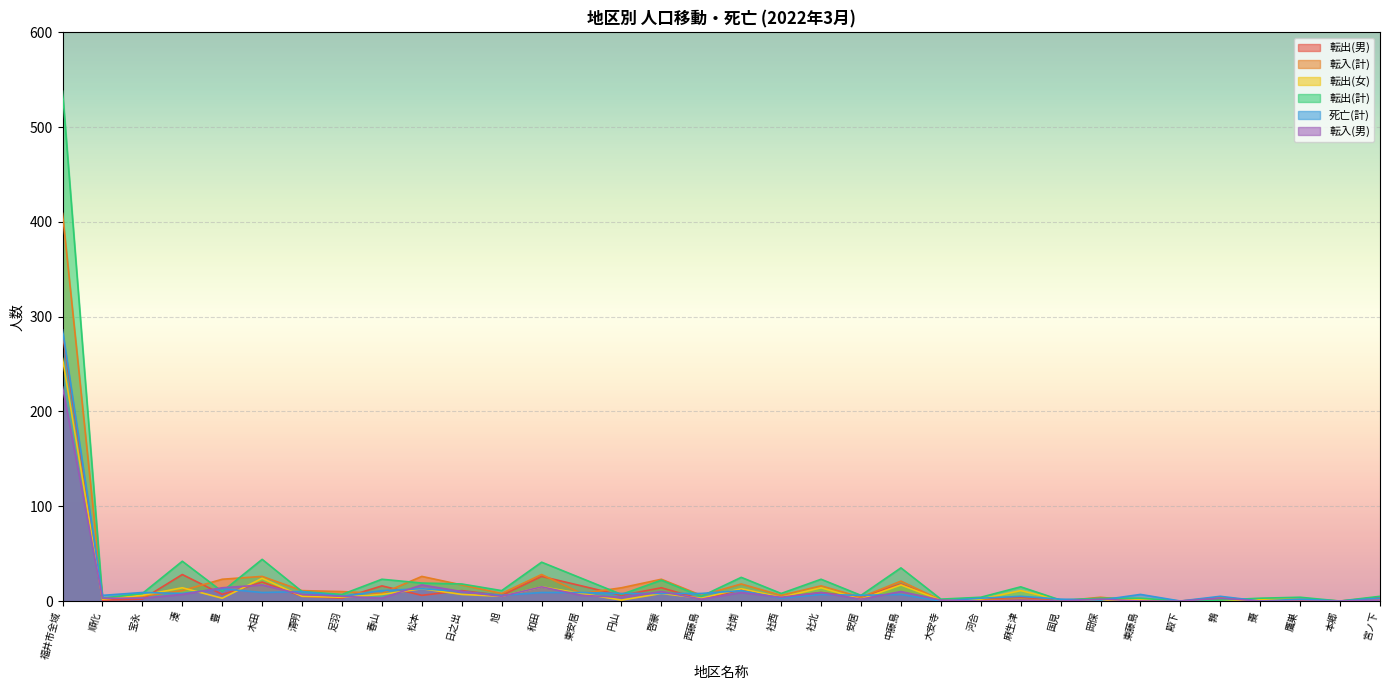

What position from the left is 河合?

24